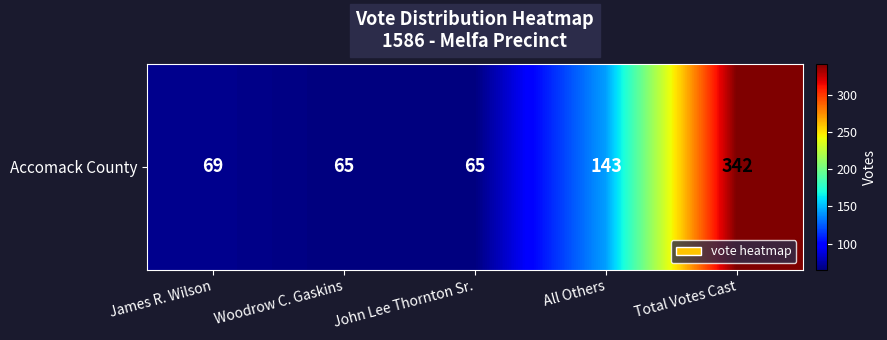

List the labels in order of value, largest first.

Total Votes Cast, All Others, James R. Wilson, Woodrow C. Gaskins, John Lee Thornton Sr.